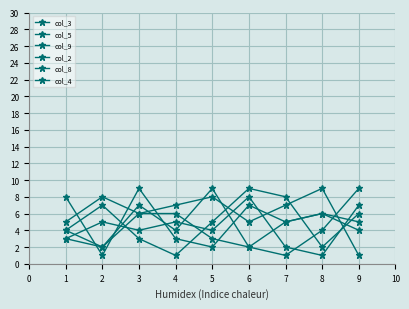

What is the minimum value shown in the chart?

1